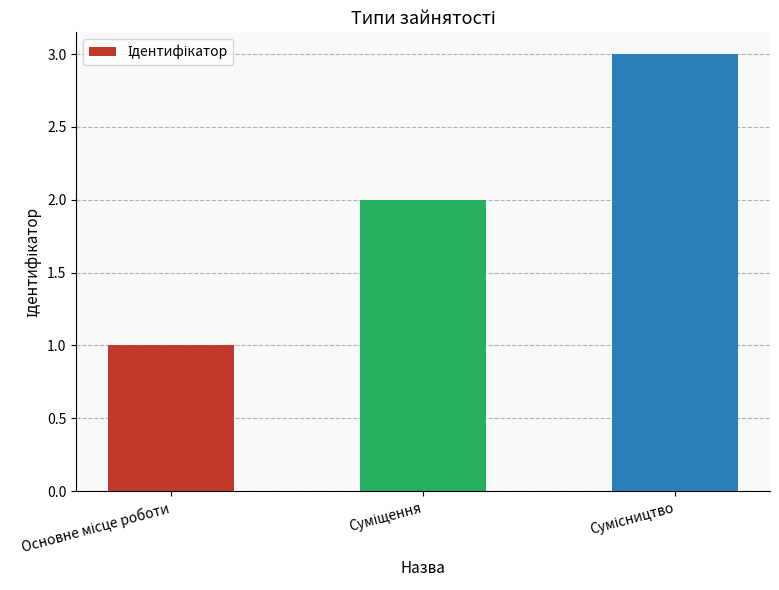

What is the smallest value displayed?

1